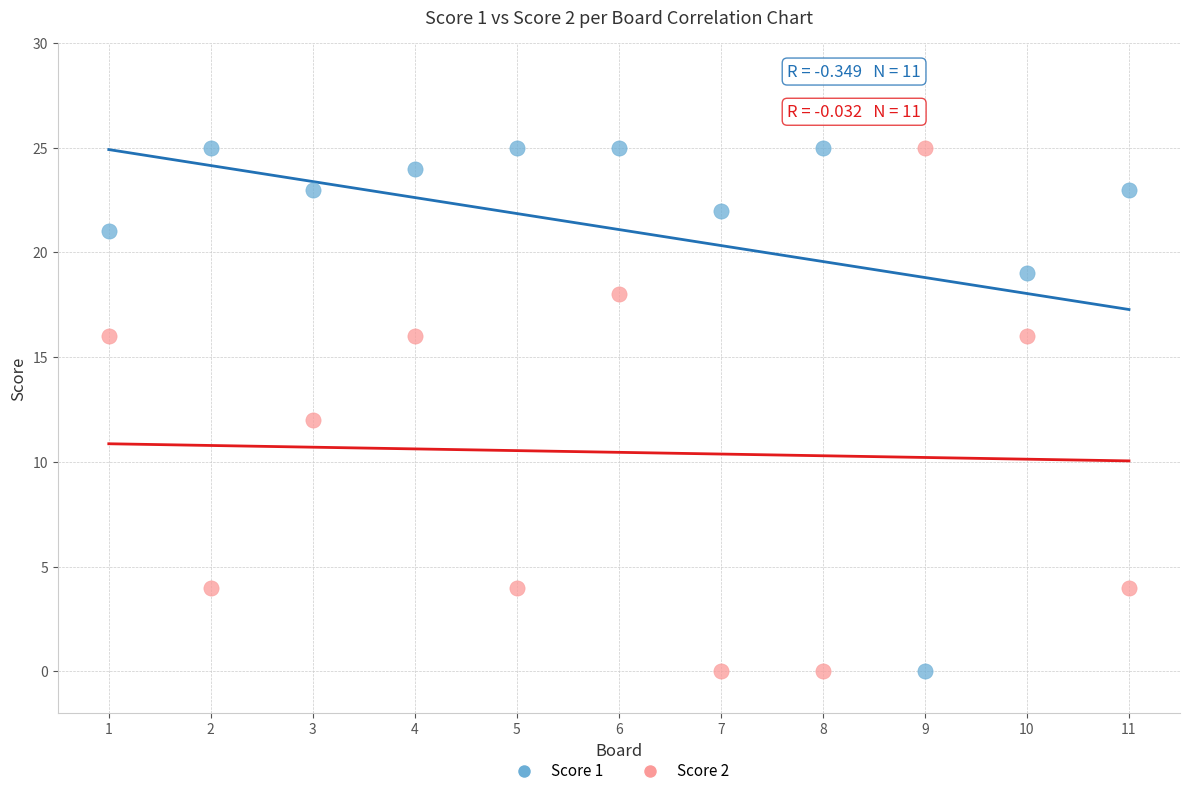

Across all data points, what is the range of Y values (max minus min)?

25